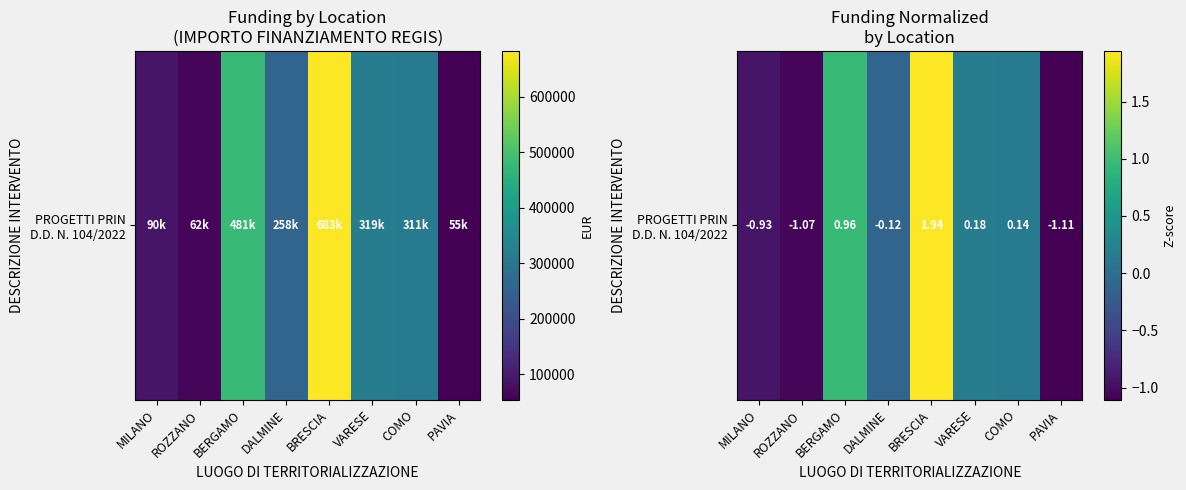

What is the difference between the values at BERGAMO and ROZZANO?

2.0